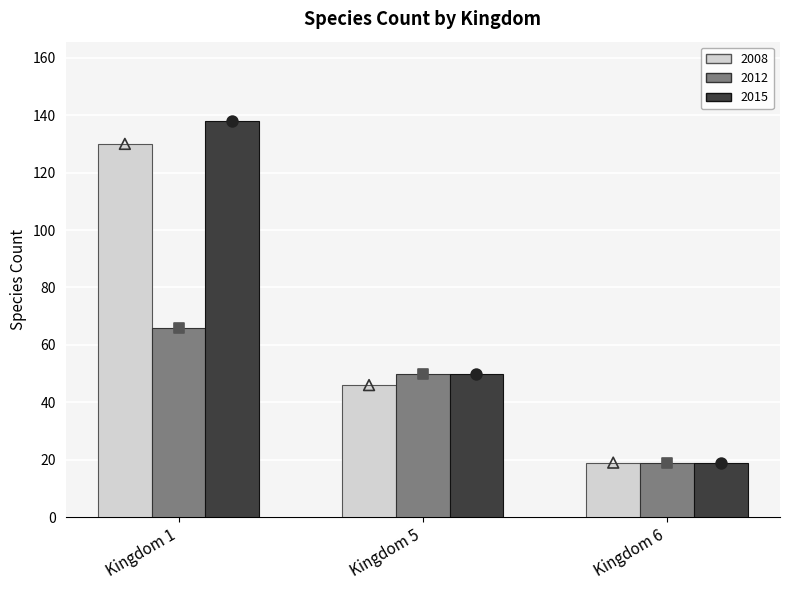

At which category is the sum across all series the highest?

Kingdom 1